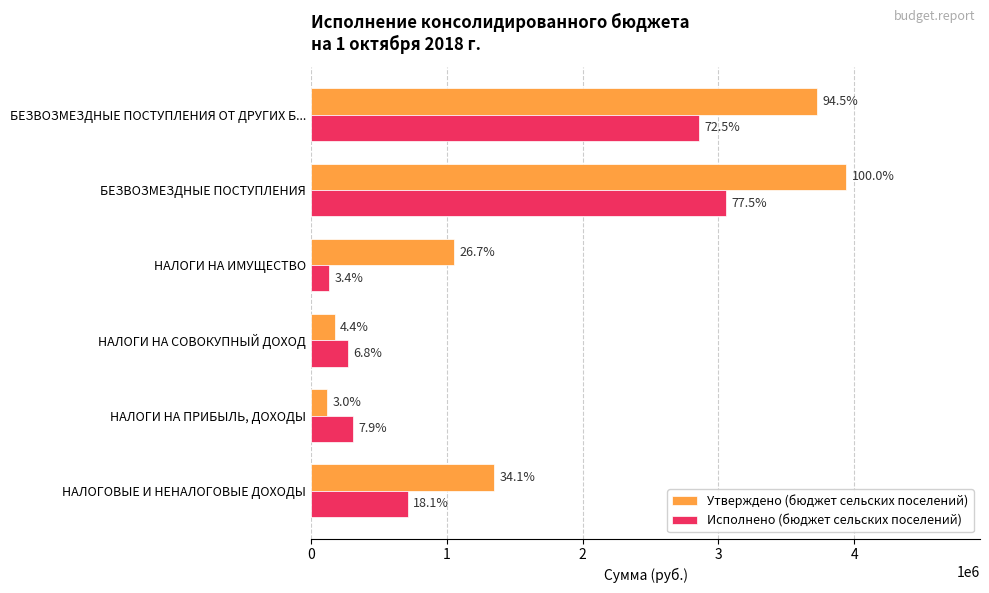

What are all the series names shown in the legend?

Утверждено (бюджет сельских поселений), Исполнено (бюджет сельских поселений)